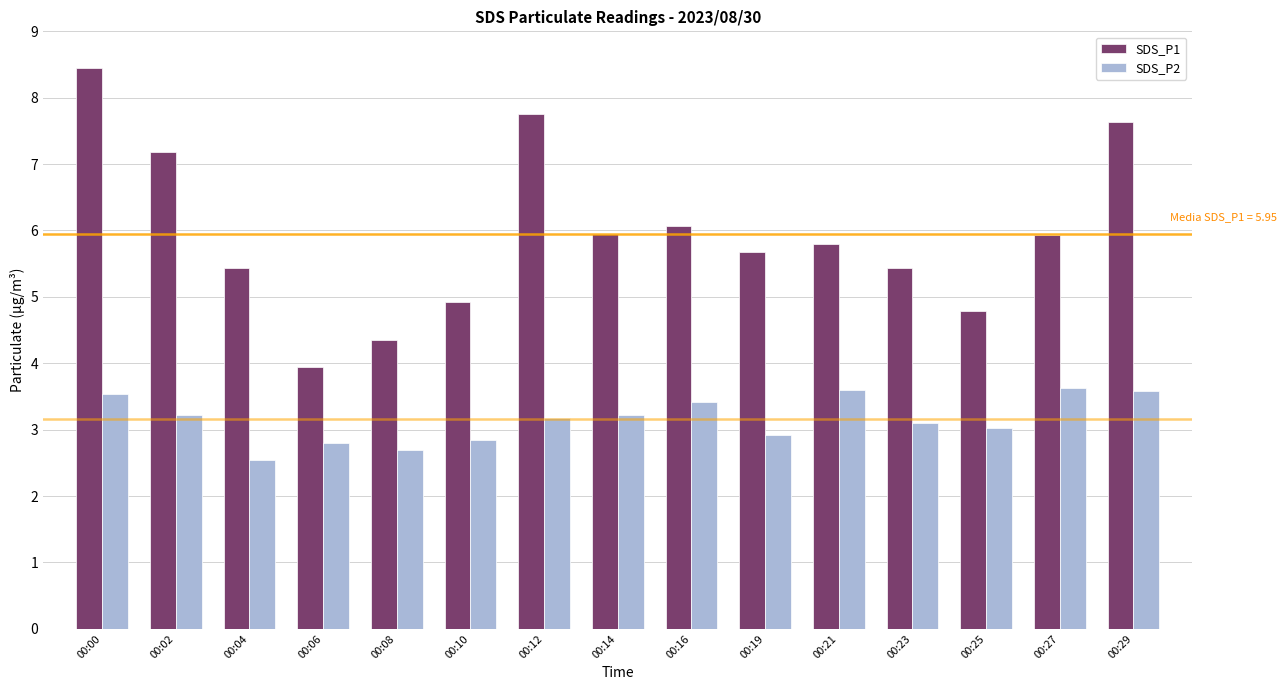

True or false: SDS_P1 has a value of 5.8 at 00:21.

True